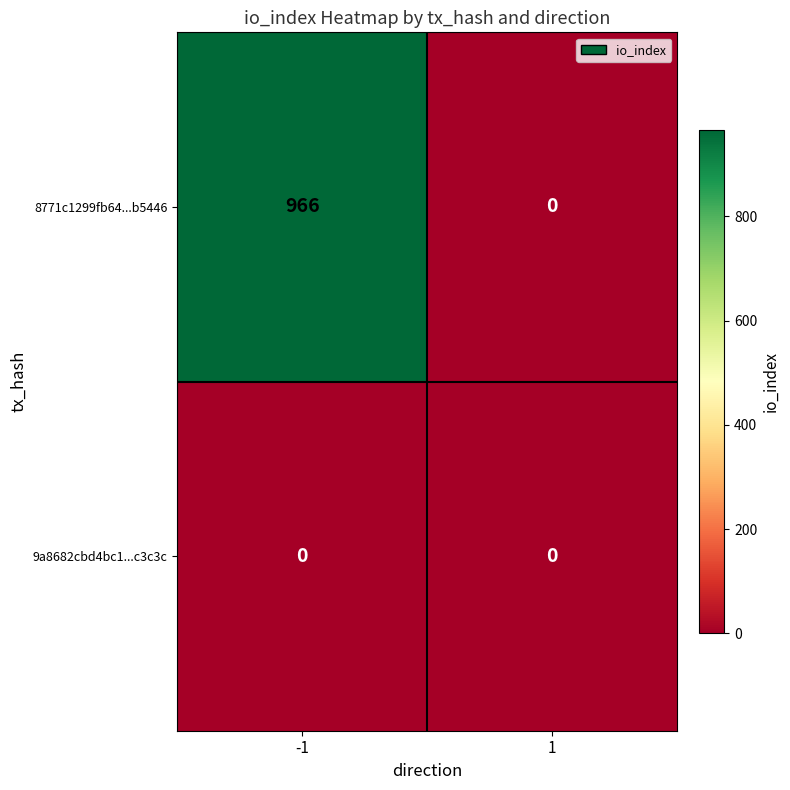

Is it true that 8771c1299fb64...b5446 equals 0 at 1?

True